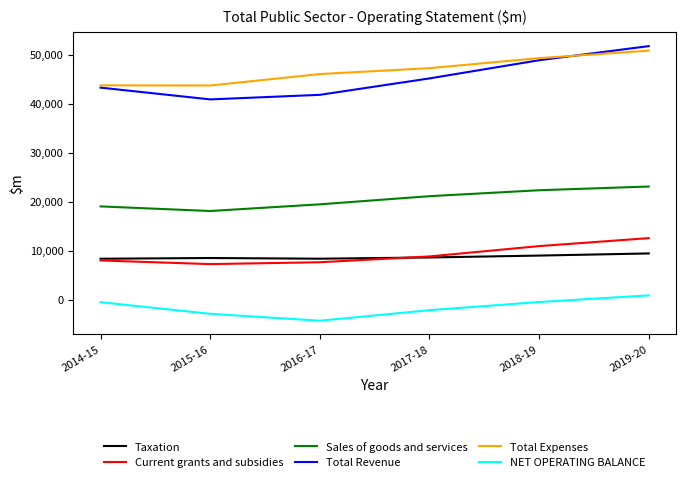

True or false: NET OPERATING BALANCE and Current grants and subsidies intersect in this chart.

False